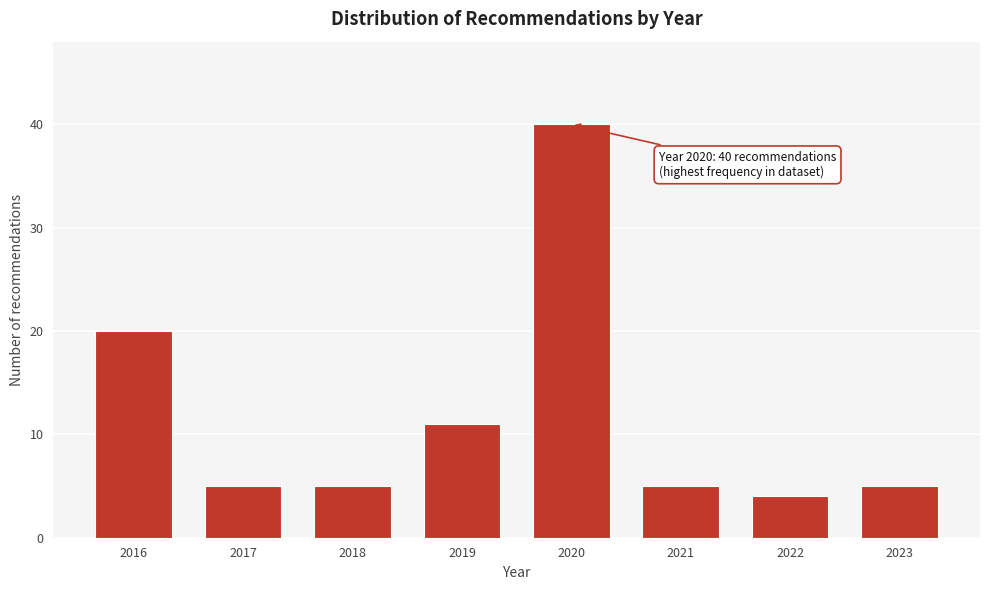

Reading right to left, list all the values displayed in this chart.

5	4	5	40	11	5	5	20